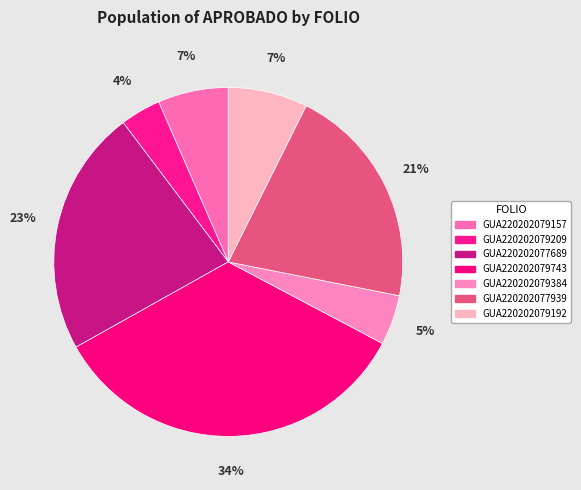

To the nearest percent, what percentage of the pie is GUA220202077939?

21%